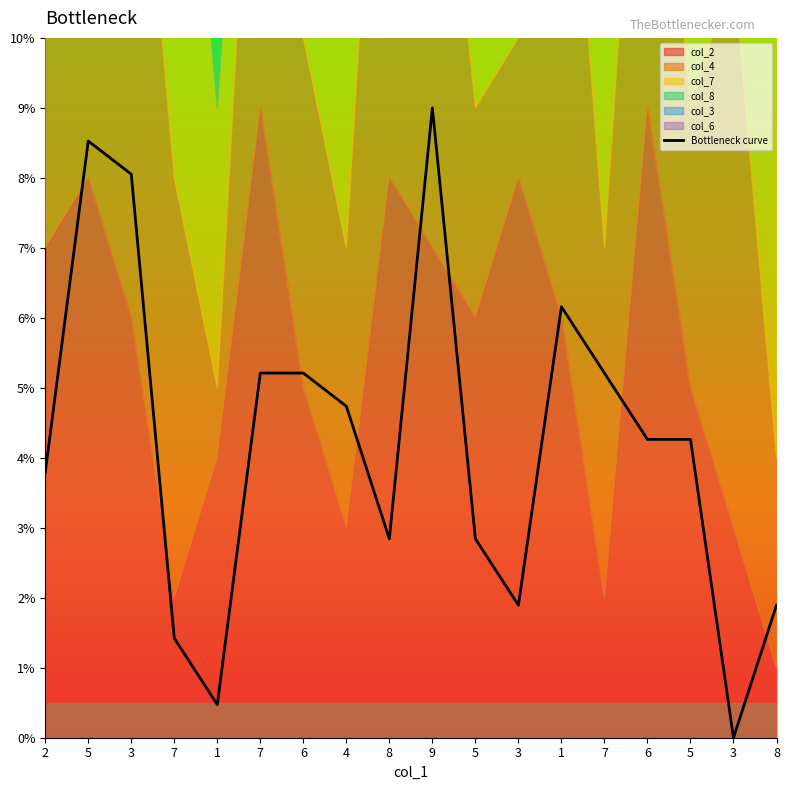

What is the difference between the maximum and second lowest values?

8.5